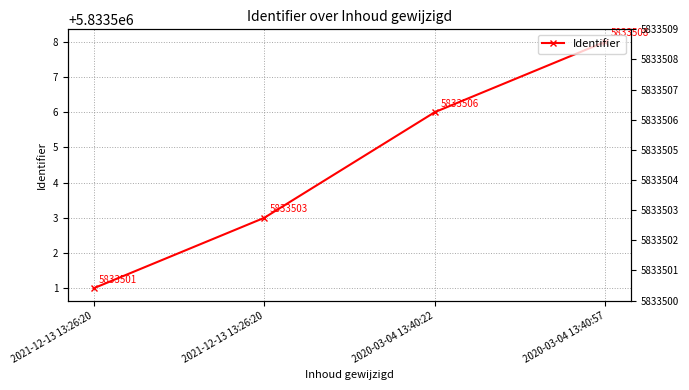

Does the chart have visible grid lines?

Yes